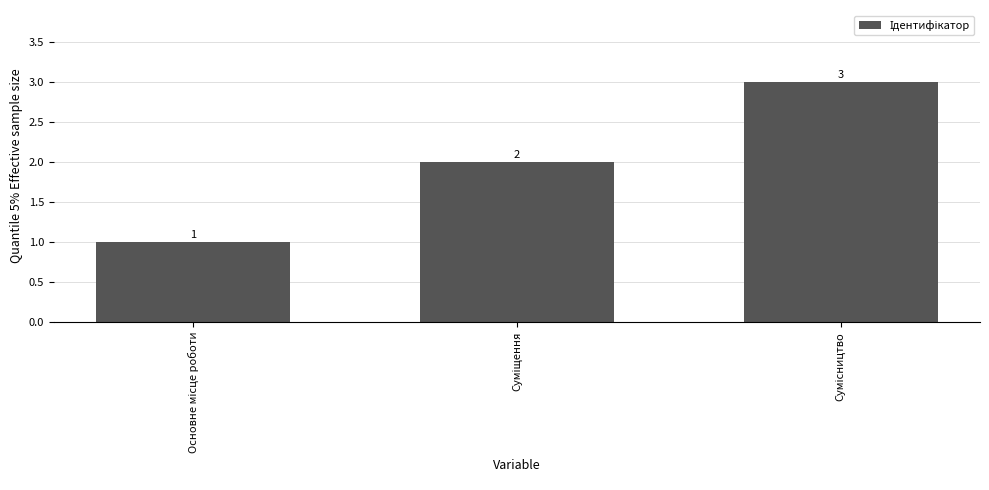

What is the minimum value shown in the chart?

1